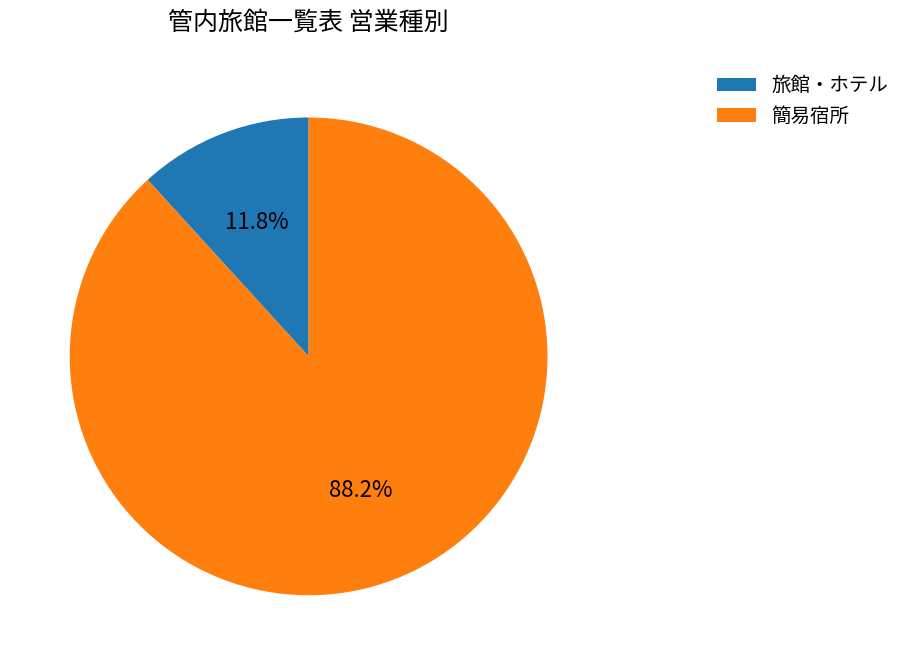

Rank the categories by value from lowest to highest.

旅館・ホテル, 簡易宿所